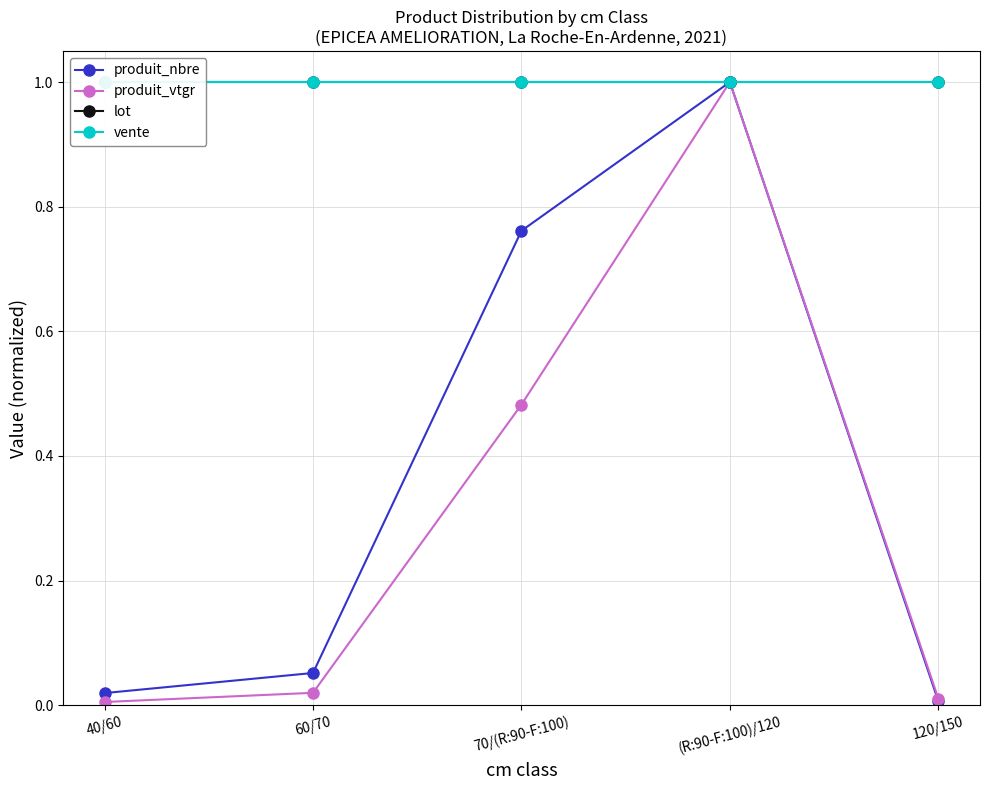

Reading right to left, list all the values displayed in this chart.

produit_nbre: 0.0	1.0	0.8	0.1	0.0
produit_vtgr: 0.0	1.0	0.5	0.0	0.0
lot: 1.0	1.0	1.0	1.0	1.0
vente: 1.0	1.0	1.0	1.0	1.0